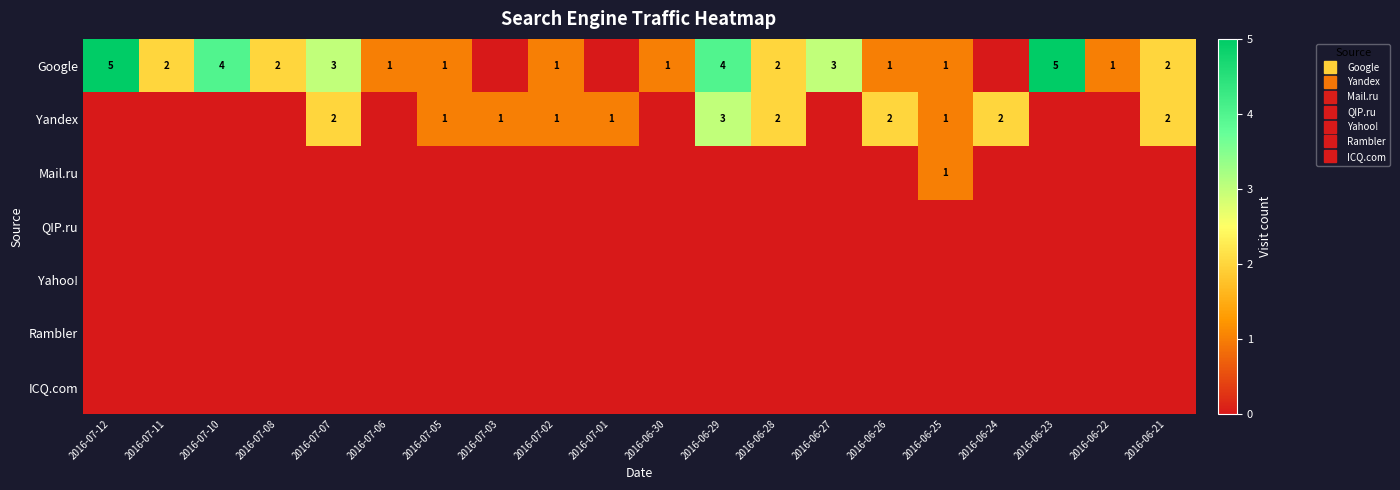

Which label corresponds to the smallest value in the chart?

2016-07-03